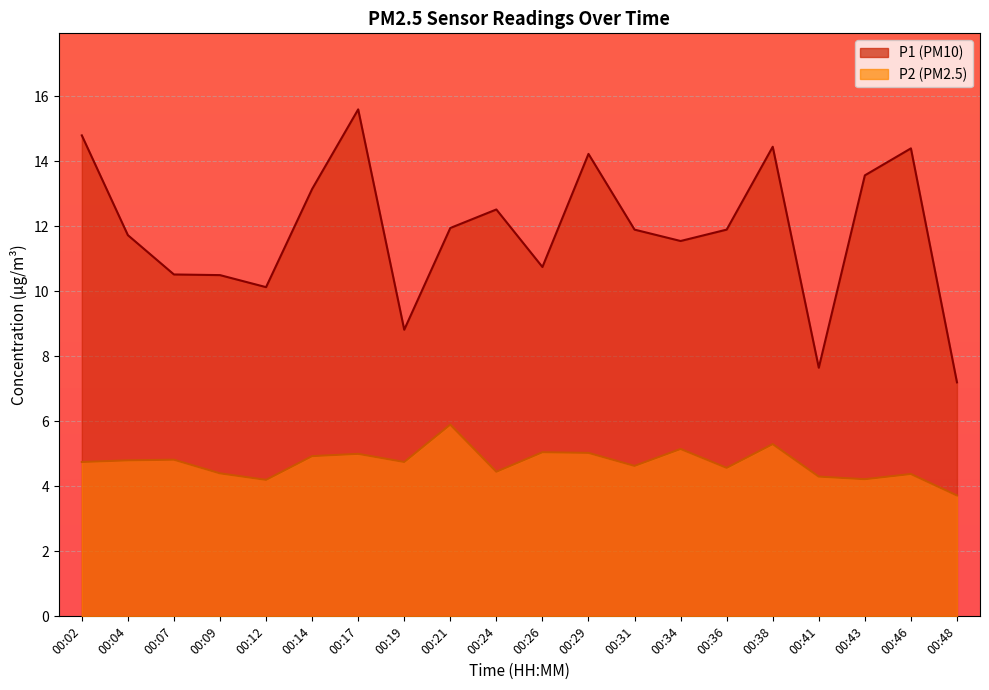

Is the value of P1 at 00:46 greater than the value of P2 at 00:17?

Yes